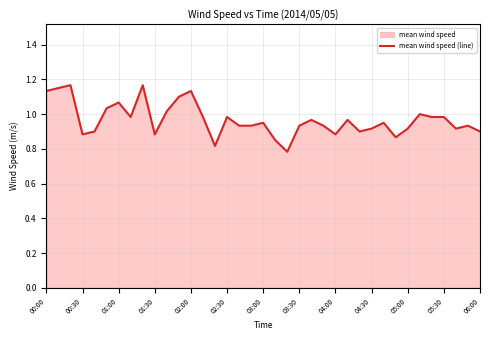

What is the maximum value shown in the chart?

1.2